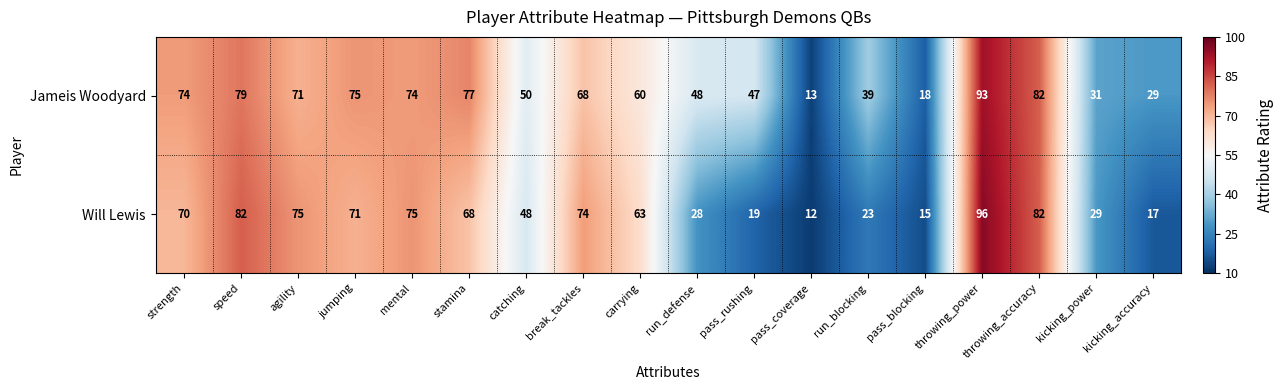

What is the total value across all series at kicking_accuracy?

46